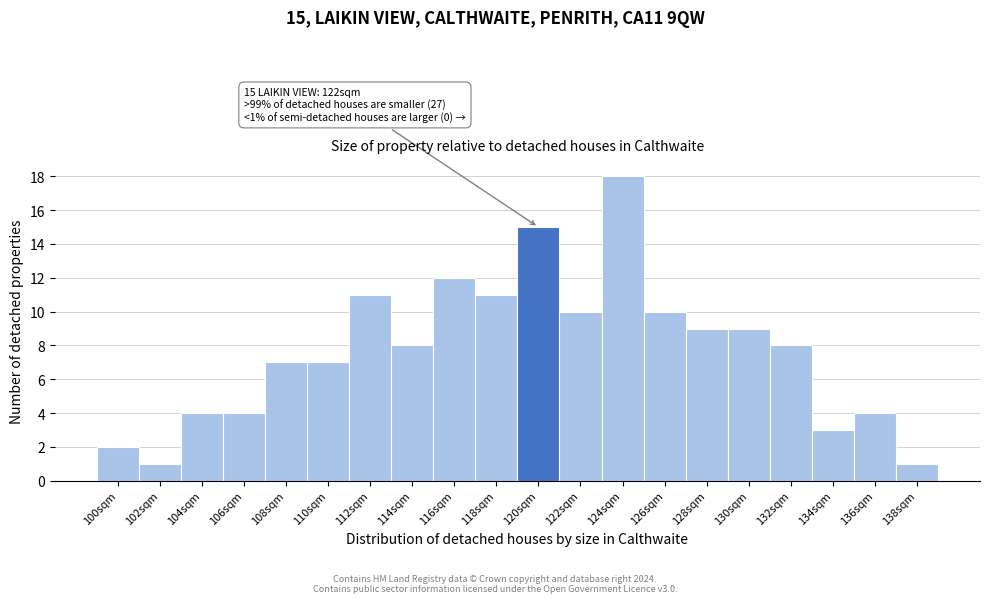

Reading left to right, transcribe all the data shown in this chart.

2	1	4	4	7	7	11	8	12	11	15	10	18	10	9	9	8	3	4	1